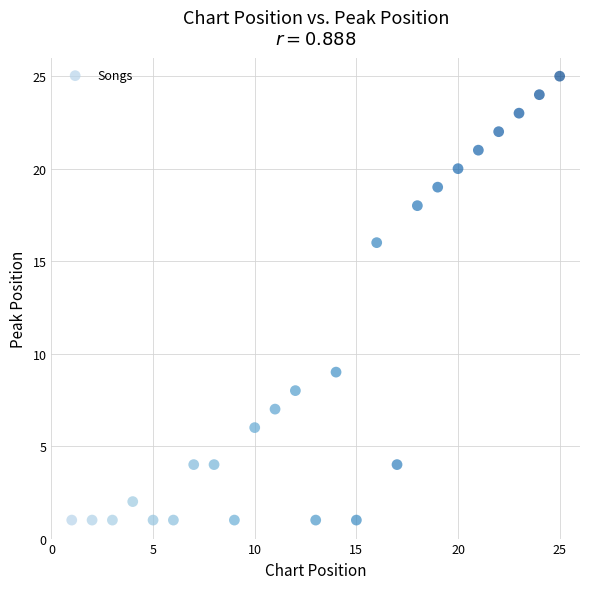

What Y value in the scatter plot is closest to 13?

16